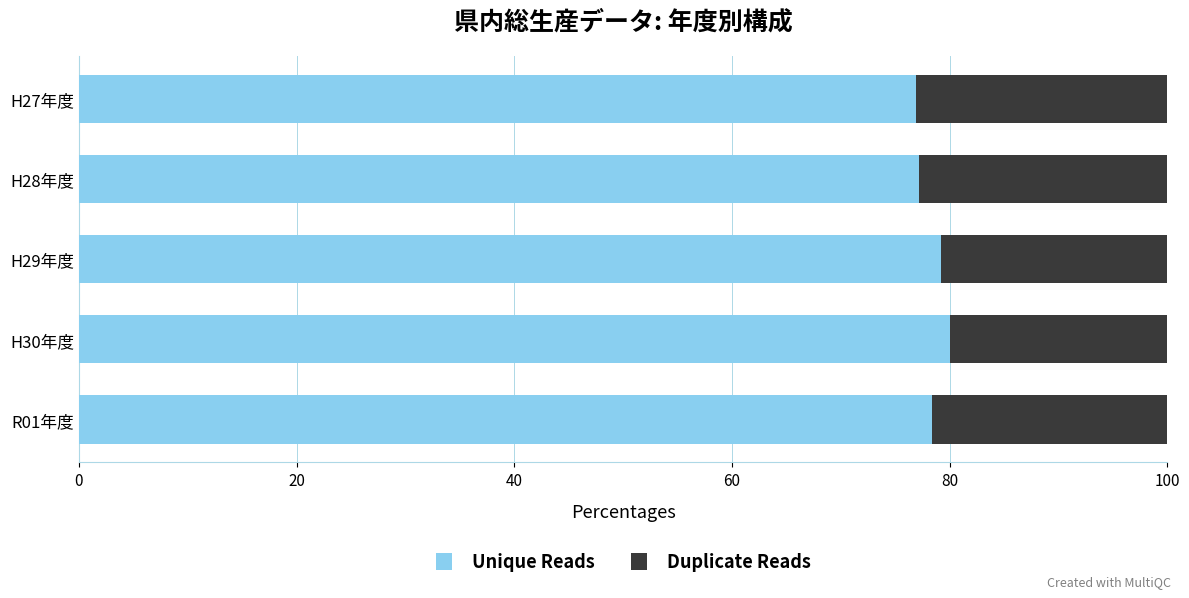

What is the total value across all series at H30年度?

100.0